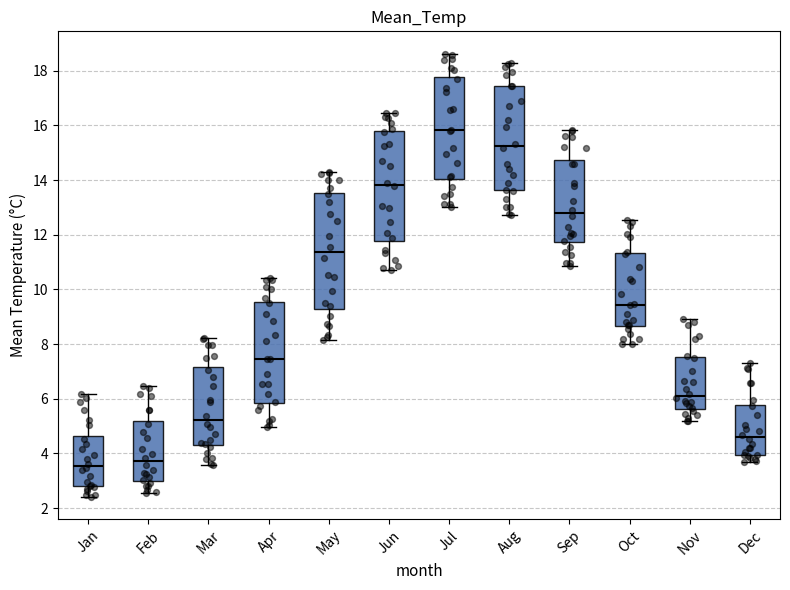

Reading left to right, read every box against the y-axis: the position of its median line, the range the box covers, and the ends of its whiskers. The values are not printed on the chart, so give them approximately, as read against the axis.

Jan: median 3.6, box 2.8 to 4.6, whiskers 2.4 to 6.2
Feb: median 3.8, box 3.0 to 5.2, whiskers 2.6 to 6.4
Mar: median 5.2, box 4.4 to 7.2, whiskers 3.6 to 8.2
Apr: median 7.4, box 5.8 to 9.6, whiskers 5.0 to 10.4
May: median 11.4, box 9.2 to 13.6, whiskers 8.2 to 14.4
Jun: median 13.8, box 11.8 to 15.8, whiskers 10.6 to 16.4
Jul: median 15.8, box 14.0 to 17.8, whiskers 13.0 to 18.6
Aug: median 15.2, box 13.6 to 17.4, whiskers 12.8 to 18.2
Sep: median 12.8, box 11.8 to 14.8, whiskers 10.8 to 15.8
Oct: median 9.4, box 8.6 to 11.4, whiskers 8.0 to 12.6
Nov: median 6.2, box 5.6 to 7.6, whiskers 5.2 to 9.0
Dec: median 4.6, box 4.0 to 5.8, whiskers 3.6 to 7.4